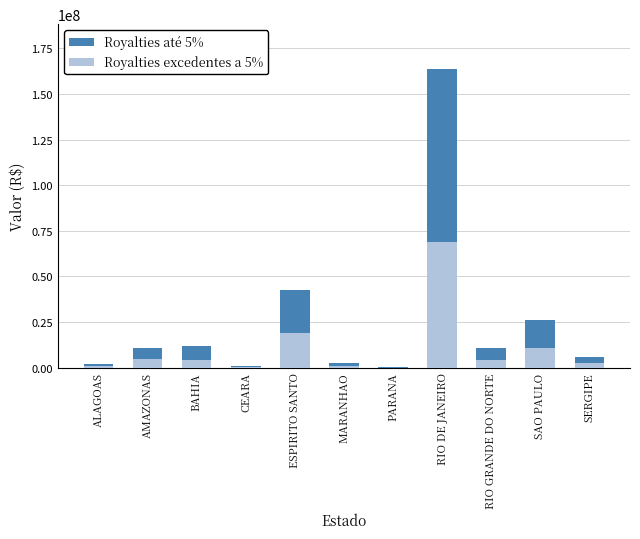

What is the average value of the Royalties excedentes a 5% series?

10557872.2